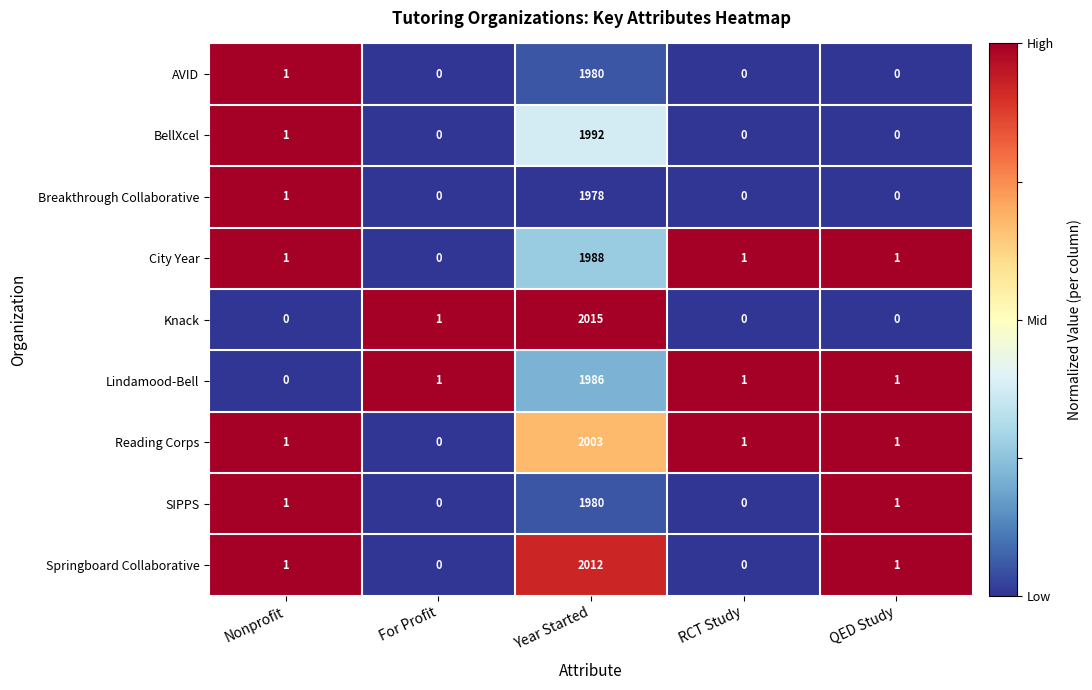

Which category has the lowest value in the City Year series?

For Profit